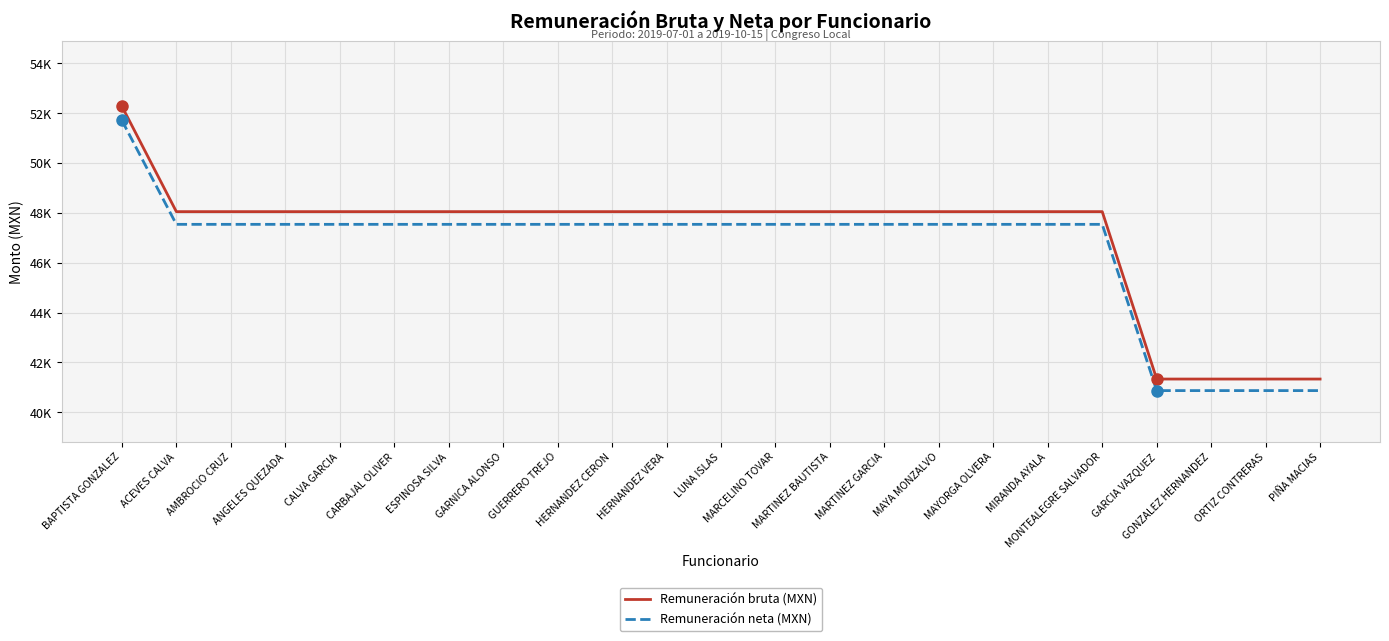

Is this an area chart (filled region under the line)?

No